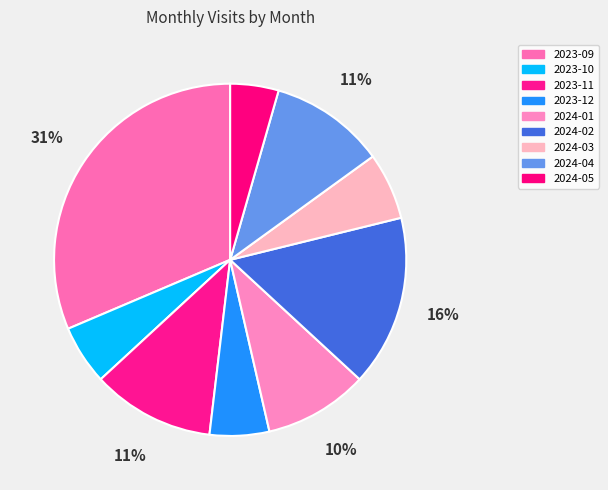

How many segments does this pie chart have?

9